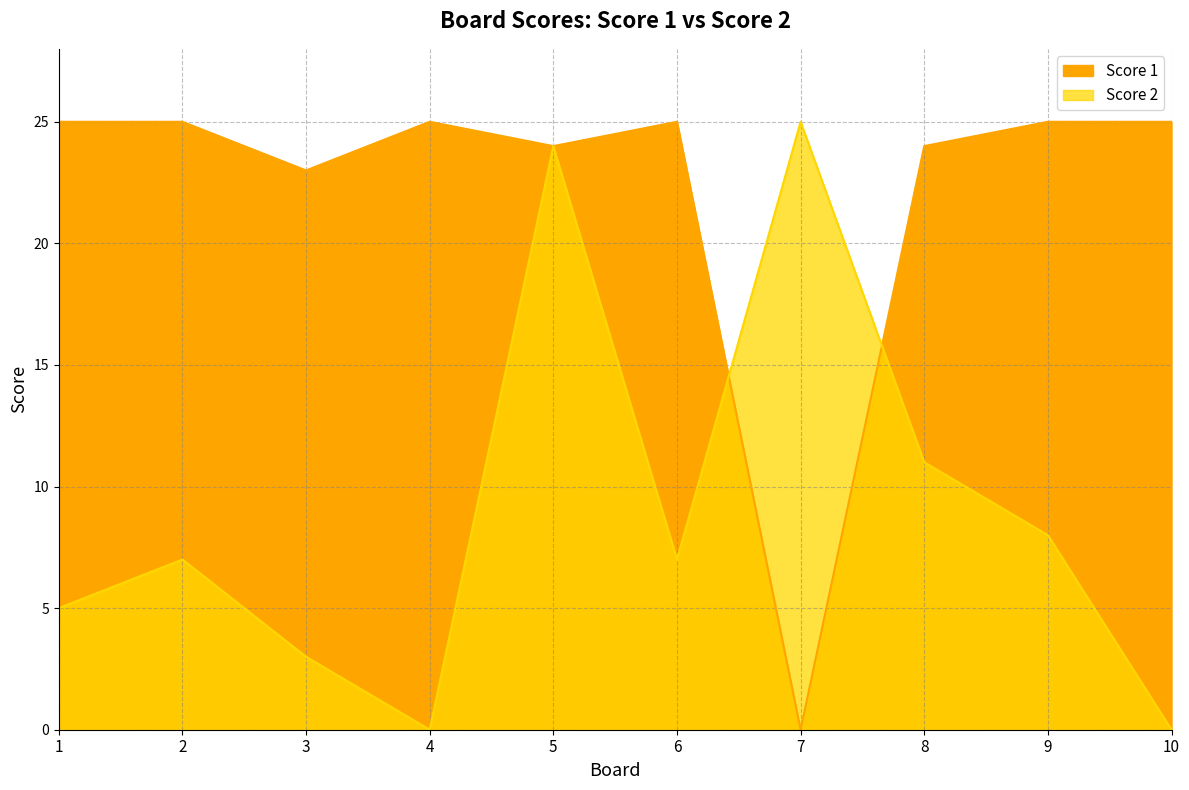

What is the difference between the highest and lowest values at 2?

18